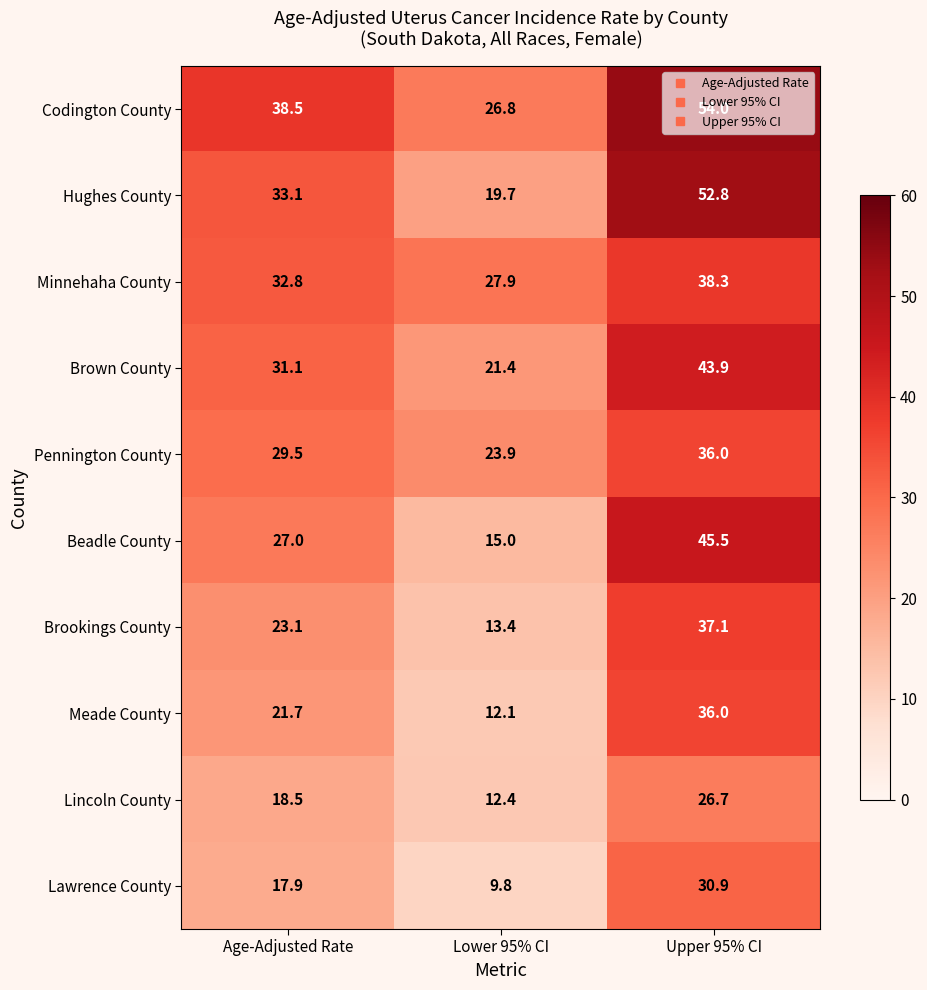

Which category has the highest value across all series?

Upper 95% CI